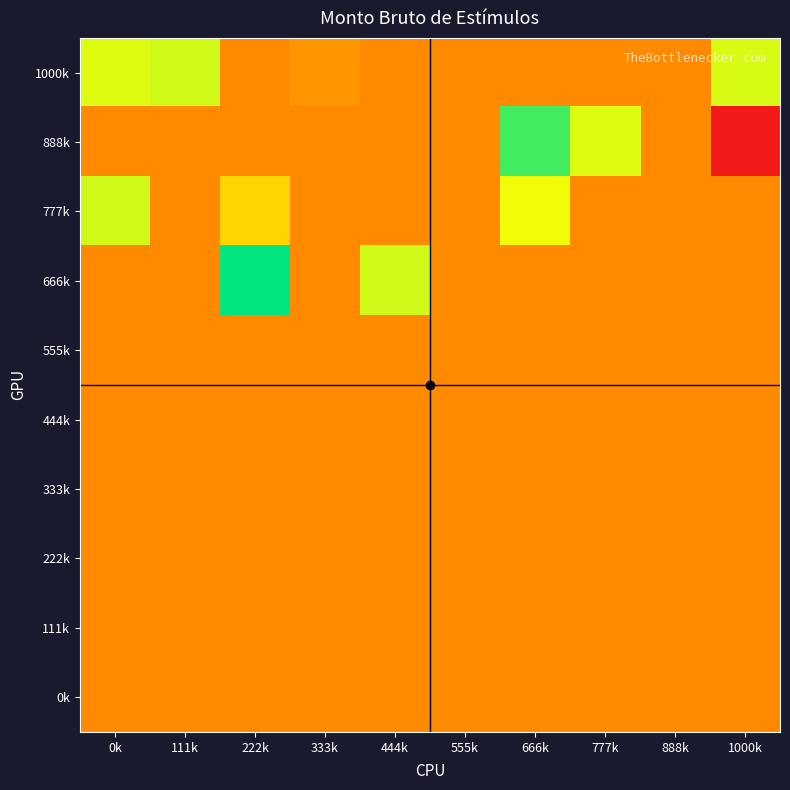

What is the difference between the highest and lowest values at 111k?

3697.2